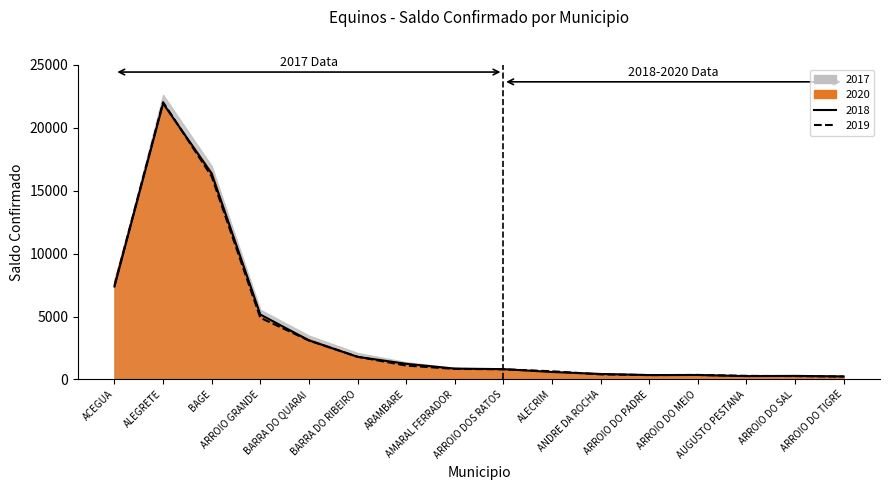

At how many categories does at least one series exceed 14546?

2